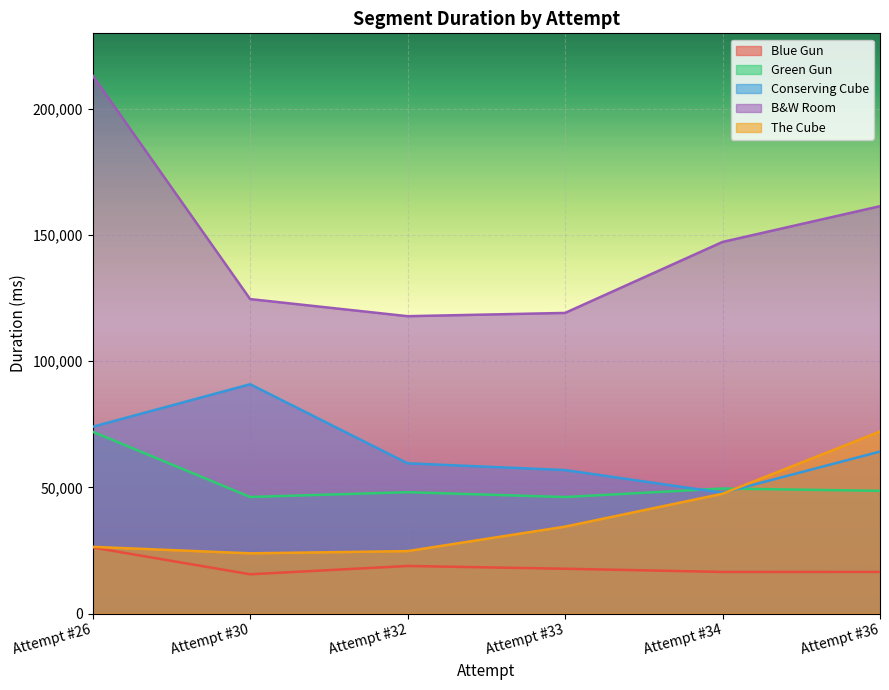

True or false: Conserving Cube has more than 1 points higher than both neighbors.

False